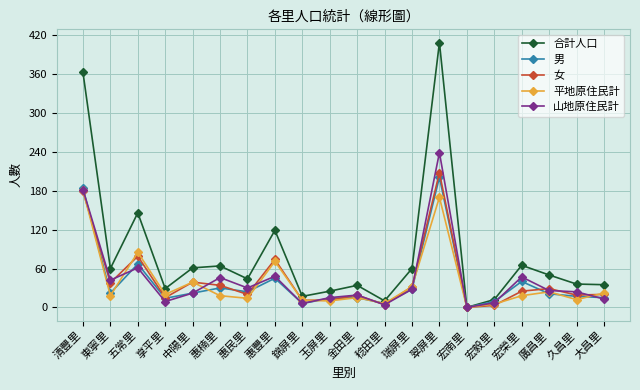

Is the value of 男 at 翠屏里 greater than the value of 山地原住民計 at 廣昌里?

Yes